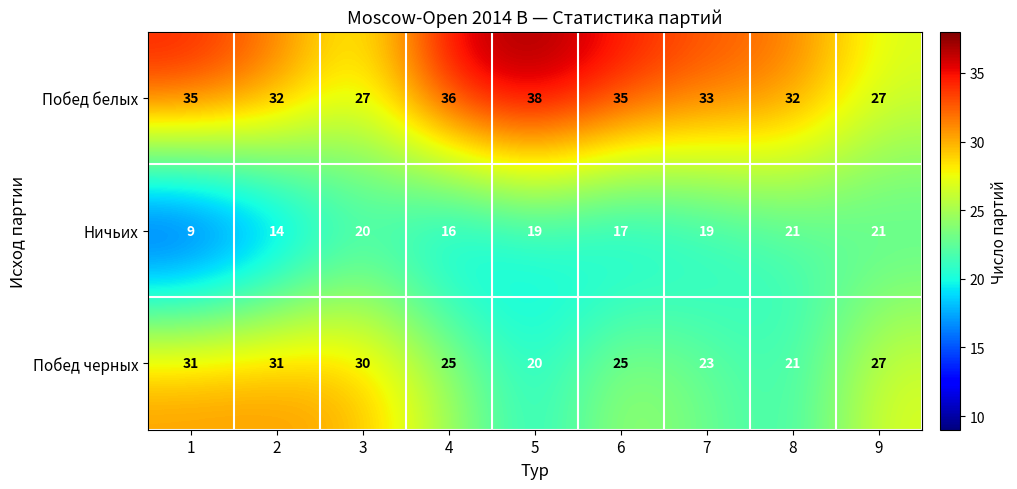

Reading left to right, extract all data points from this chart.

Побед белых: 35	32	27	36	38	35	33	32	27
Ничьих: 9	14	20	16	19	17	19	21	21
Побед черных: 31	31	30	25	20	25	23	21	27